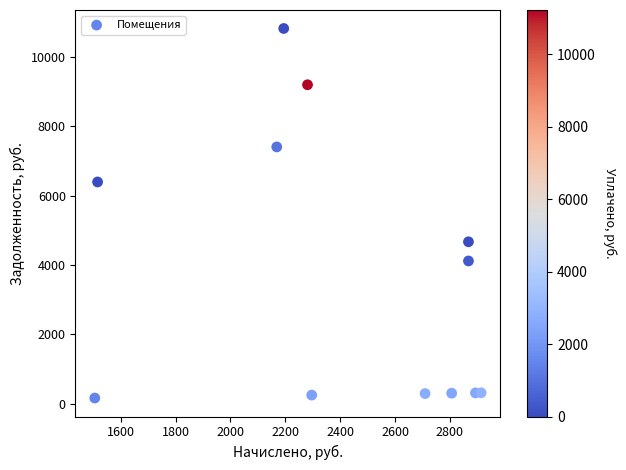

What is the range of X values (max minus min)?

1408.4